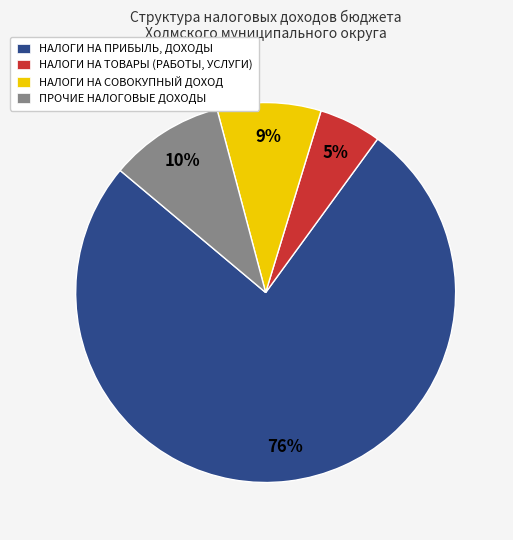

To the nearest percent, what is the combined percentage of НАЛОГИ НА ПРИБЫЛЬ, ДОХОДЫ and НАЛОГИ НА СОВОКУПНЫЙ ДОХОД?

85%